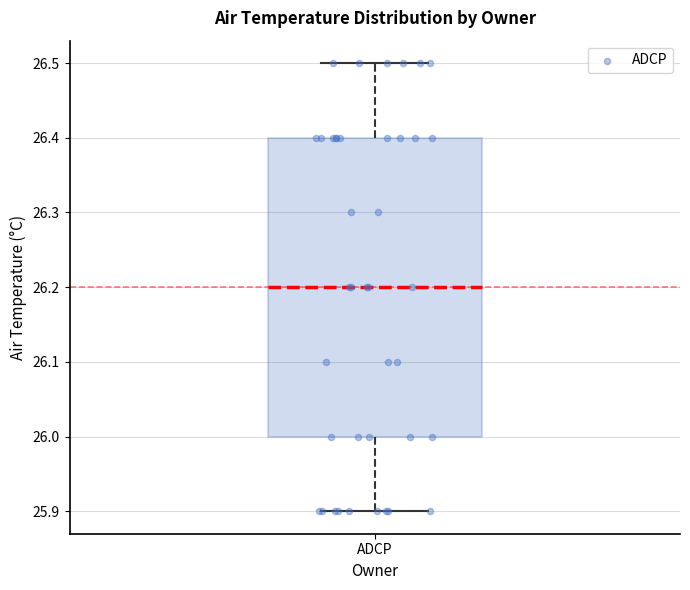

Transcribe this box plot: give where the median line is, the range the box spans, and where the two whiskers end, as read against the y-axis. The values are not printed on the chart, so give them approximately, as read against the axis.

median 26.2, box 26.0 to 26.4, whiskers 25.9 to 26.5